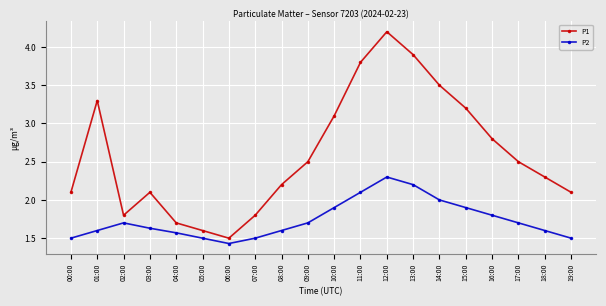

What is the difference between the highest and lowest values at 11:00?

1.7